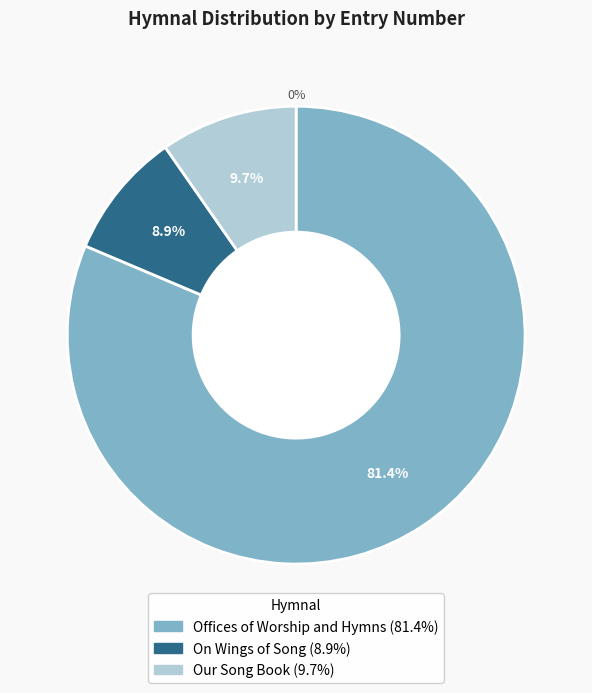

How much of the chart is everything except Our Song Book?

90.3%